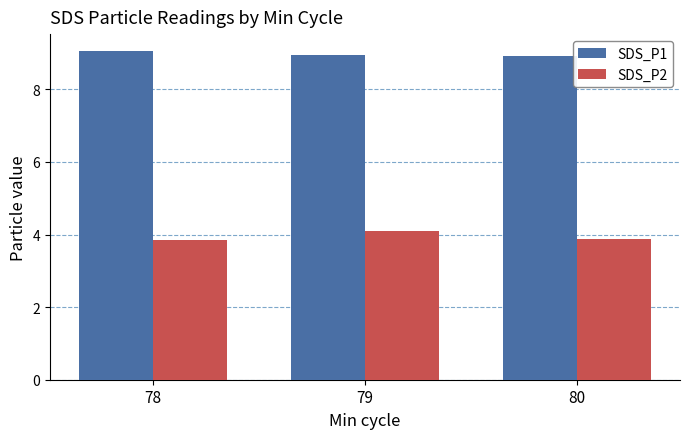

At 80, list the series in order from smallest to largest.

SDS_P2, SDS_P1